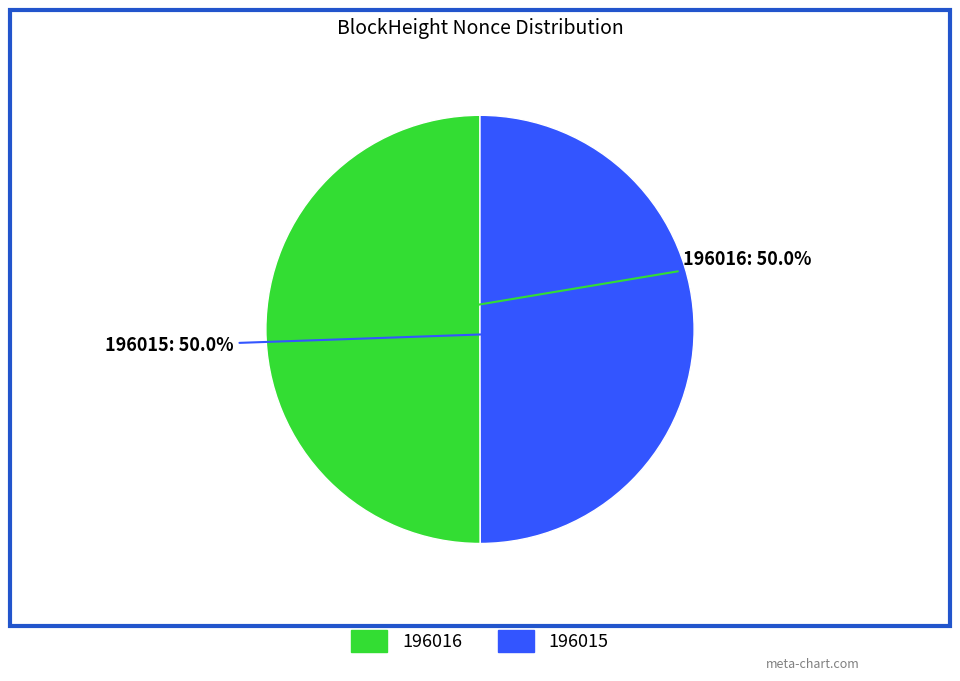

Combined, do 196016 and 196015 account for over 50%?

Yes